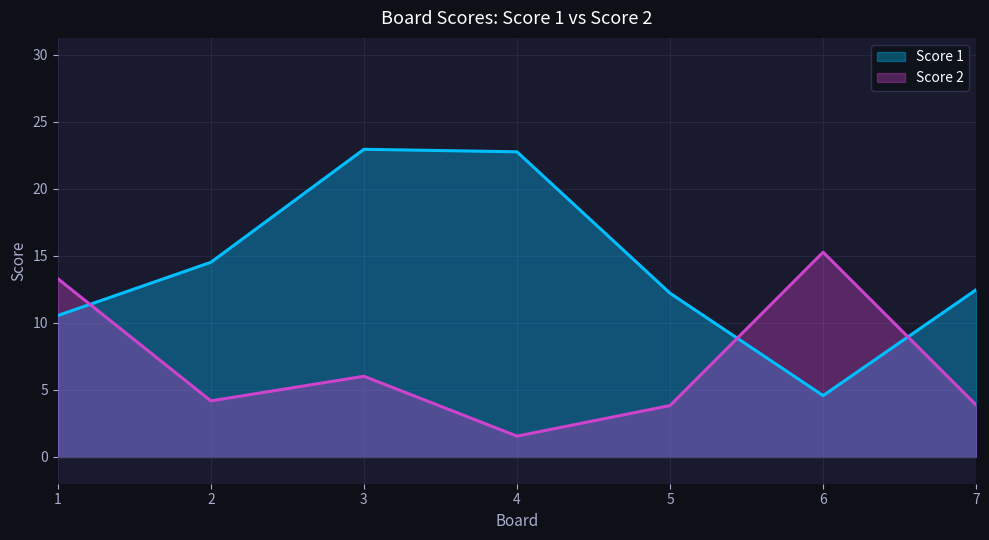

Which has a higher value, 7 or 6?

7